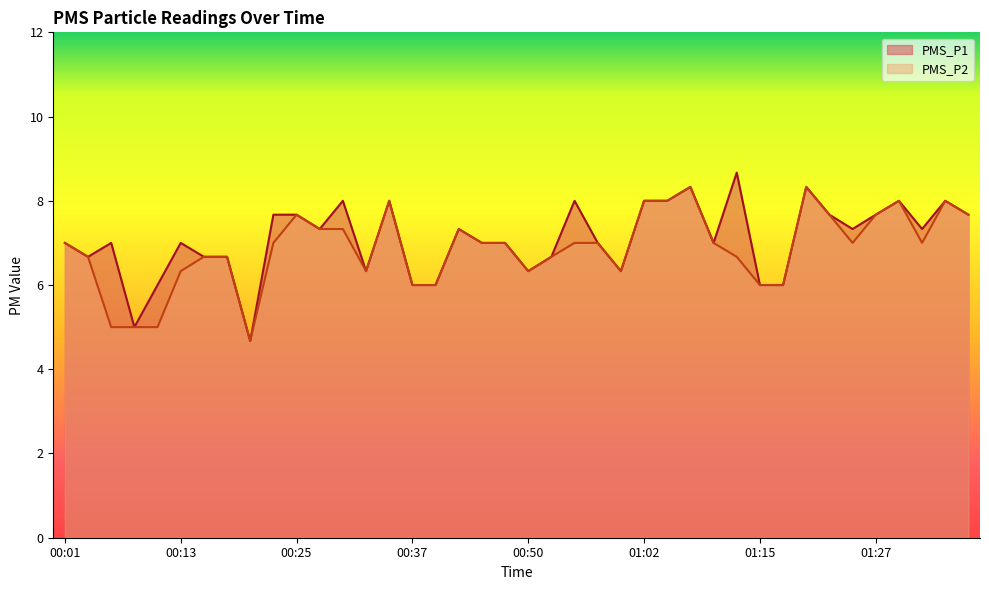

Reading right to left, what are all the values shown in this chart?

PMS_P1: 01:37=7.7	01:34=8.0	01:32=7.3	01:30=8.0	01:27=7.7	01:25=7.3	01:22=7.7	01:20=8.3	01:17=6.0	01:15=6.0	01:12=8.7	01:10=7.0	01:07=8.3	01:05=8.0	01:02=8.0	00:59=6.3	00:57=7.0	00:54=8.0	00:52=6.7	00:50=6.3	00:47=7.0	00:45=7.0	00:42=7.3	00:40=6.0	00:37=6.0	00:35=8.0	00:32=6.3	00:30=8.0	00:28=7.3	00:25=7.7	00:23=7.7	00:20=4.7	00:18=6.7	00:15=6.7	00:13=7.0	00:11=6.0	00:08=5.0	00:06=7.0	00:03=6.7	00:01=7.0
PMS_P2: 01:37=7.7	01:34=8.0	01:32=7.0	01:30=8.0	01:27=7.7	01:25=7.0	01:22=7.7	01:20=8.3	01:17=6.0	01:15=6.0	01:12=6.7	01:10=7.0	01:07=8.3	01:05=8.0	01:02=8.0	00:59=6.3	00:57=7.0	00:54=7.0	00:52=6.7	00:50=6.3	00:47=7.0	00:45=7.0	00:42=7.3	00:40=6.0	00:37=6.0	00:35=8.0	00:32=6.3	00:30=7.3	00:28=7.3	00:25=7.7	00:23=7.0	00:20=4.7	00:18=6.7	00:15=6.7	00:13=6.3	00:11=5.0	00:08=5.0	00:06=5.0	00:03=6.7	00:01=7.0